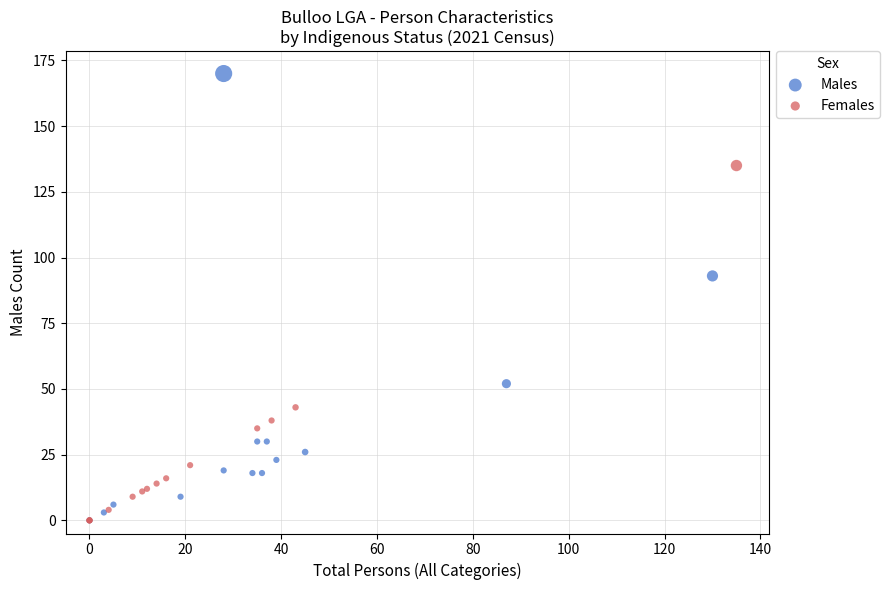

Which series has the largest Y range (max minus min)?

Males